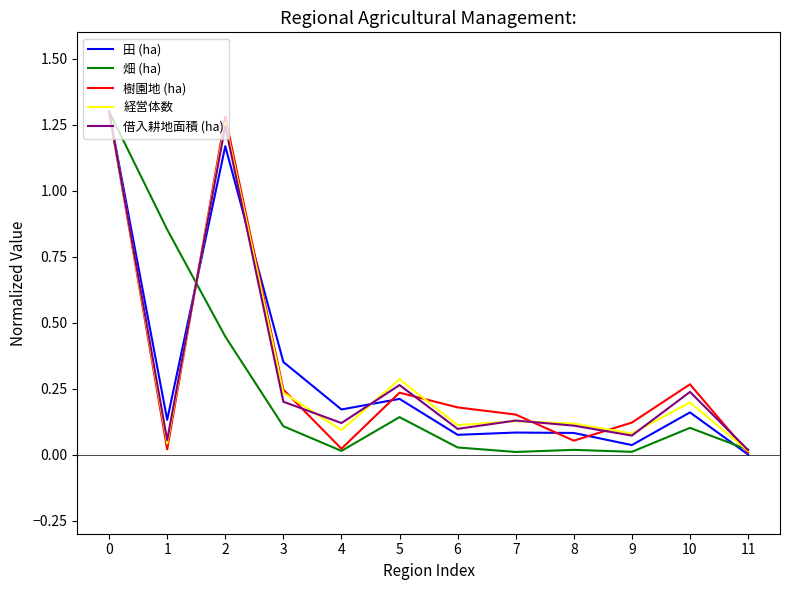

True or false: 田 (ha) and 樹園地 (ha) cross at least once.

True